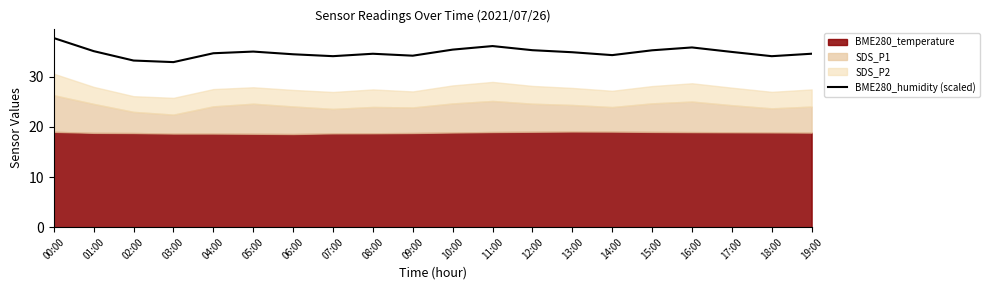

Rank the categories by value from highest to lowest.

00:00, 11:00, 16:00, 10:00, 12:00, 15:00, 01:00, 05:00, 17:00, 13:00, 04:00, 19:00, 08:00, 06:00, 14:00, 09:00, 07:00, 18:00, 02:00, 03:00